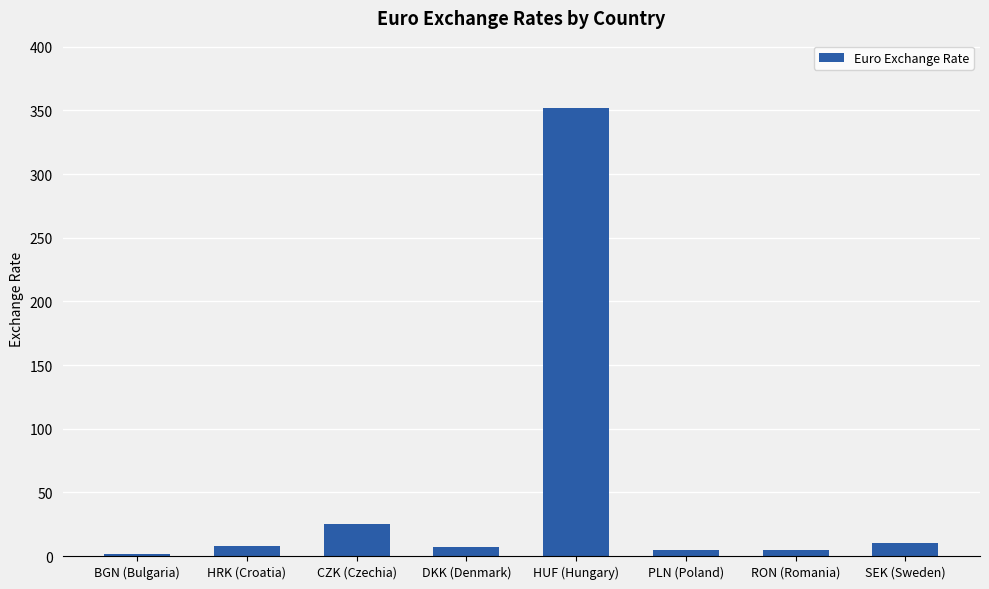

What is the label of the 6th bar from the left?

PLN (Poland)